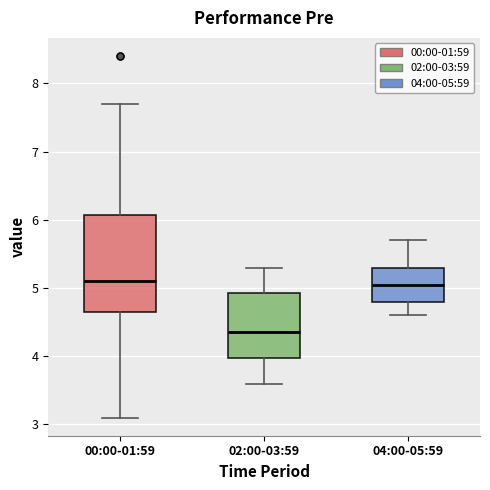

Reading left to right, transcribe this box plot: for each box, give where its median line is, the range the box spans, and where its two whiskers end, as read against the y-axis. The values are not printed on the chart, so give them approximately, as read against the axis.

00:00-01:59: median 5.1, box 4.7 to 6.1, whiskers 3.1 to 7.7
02:00-03:59: median 4.4, box 4.0 to 4.9, whiskers 3.6 to 5.3
04:00-05:59: median 5.1, box 4.8 to 5.3, whiskers 4.6 to 5.7